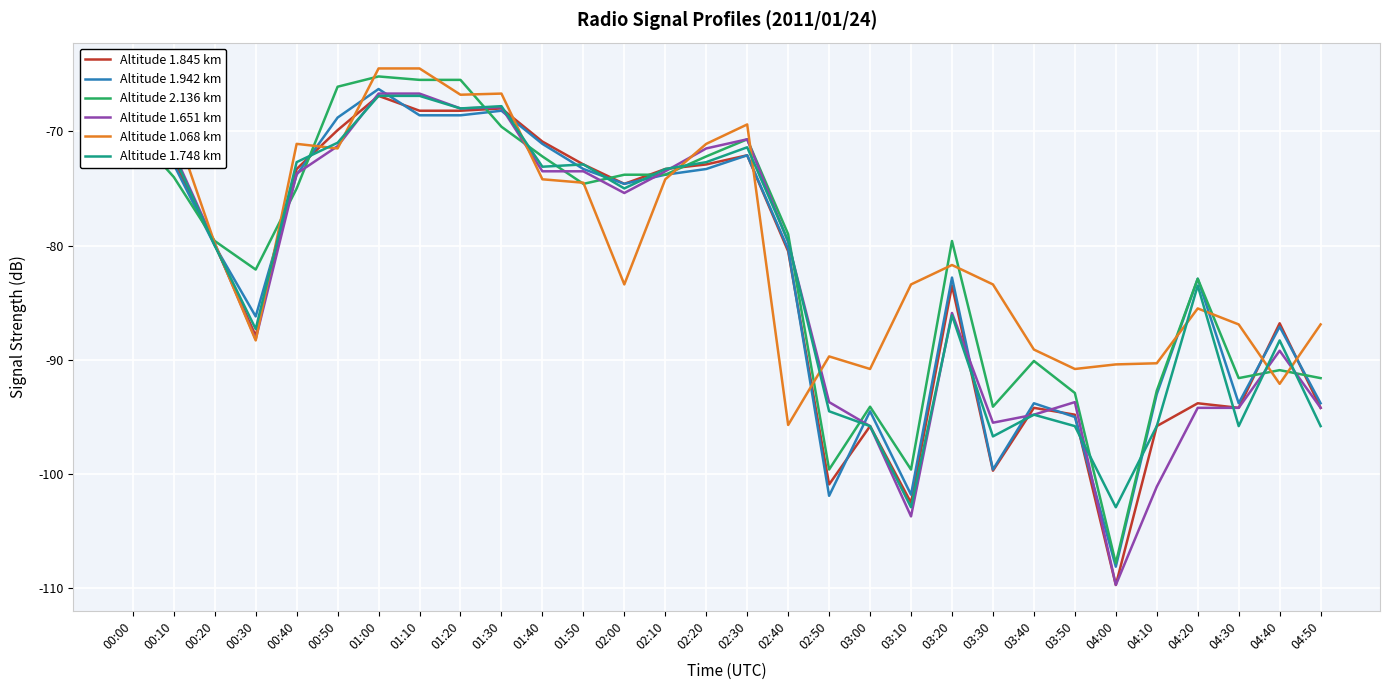

What position from the right is 03:30?

9